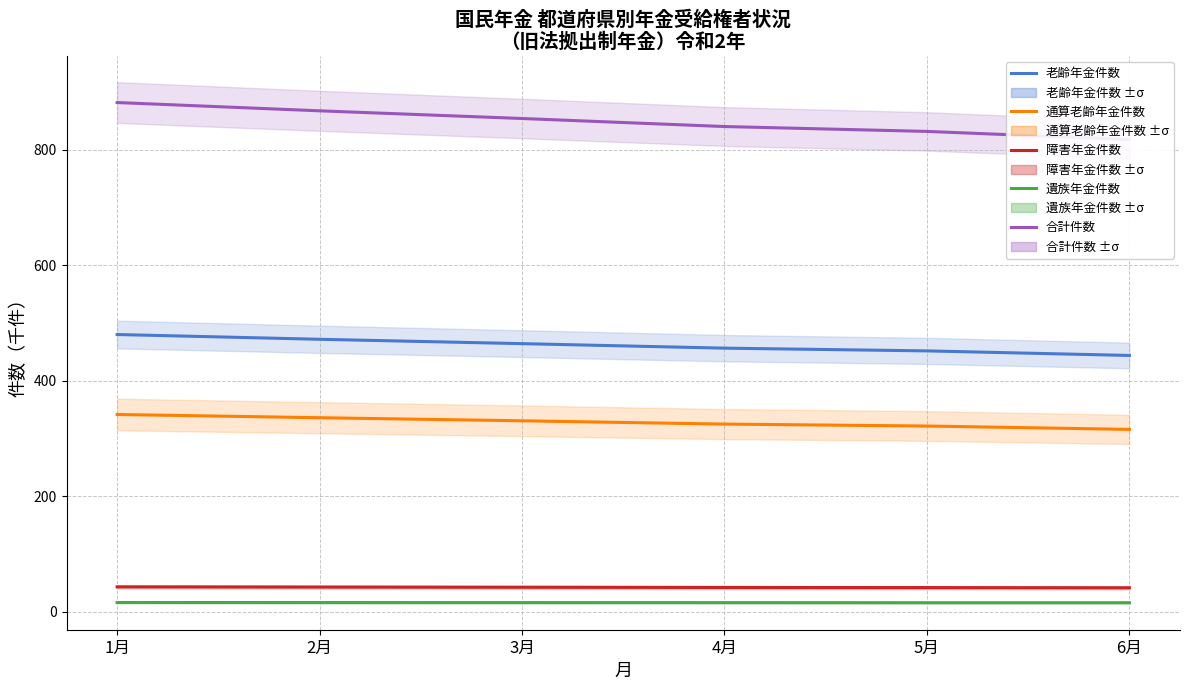

The value of 合計件数 at 2月 is 867.6. True or false?

True